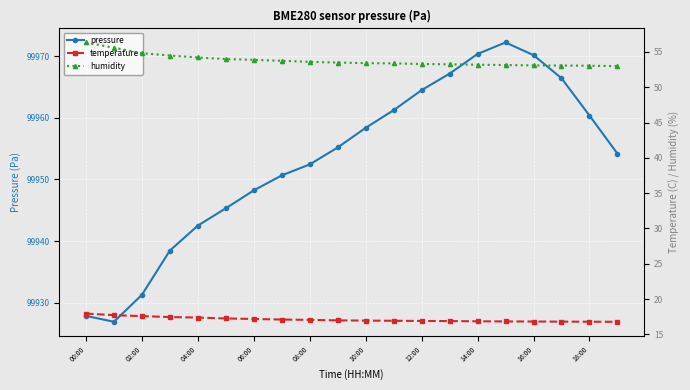

The pressure series shows 59634.1 at 10:00. True or false?

False